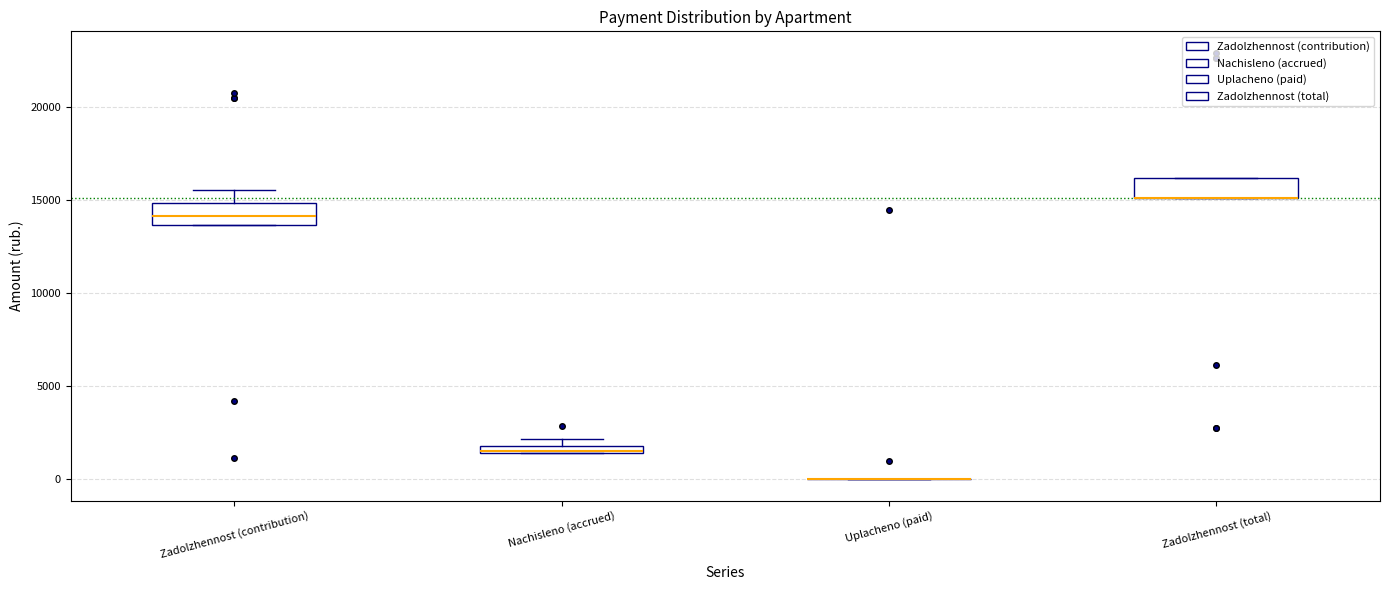

Where is the upper edge of the box for Nachisleno (accrued) on the y-axis? The values are not printed on the chart, so give them approximately, as read against the axis.

2000